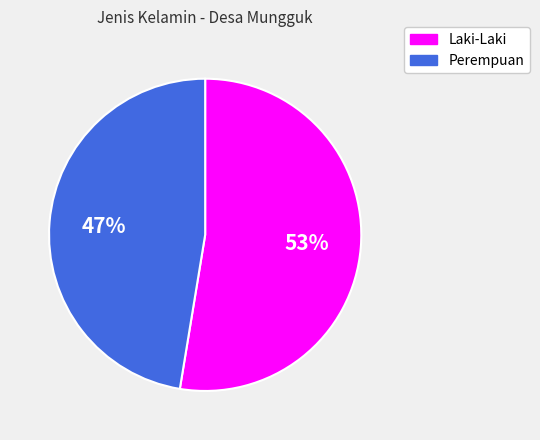

What is the largest slice in the pie chart?

Laki-Laki